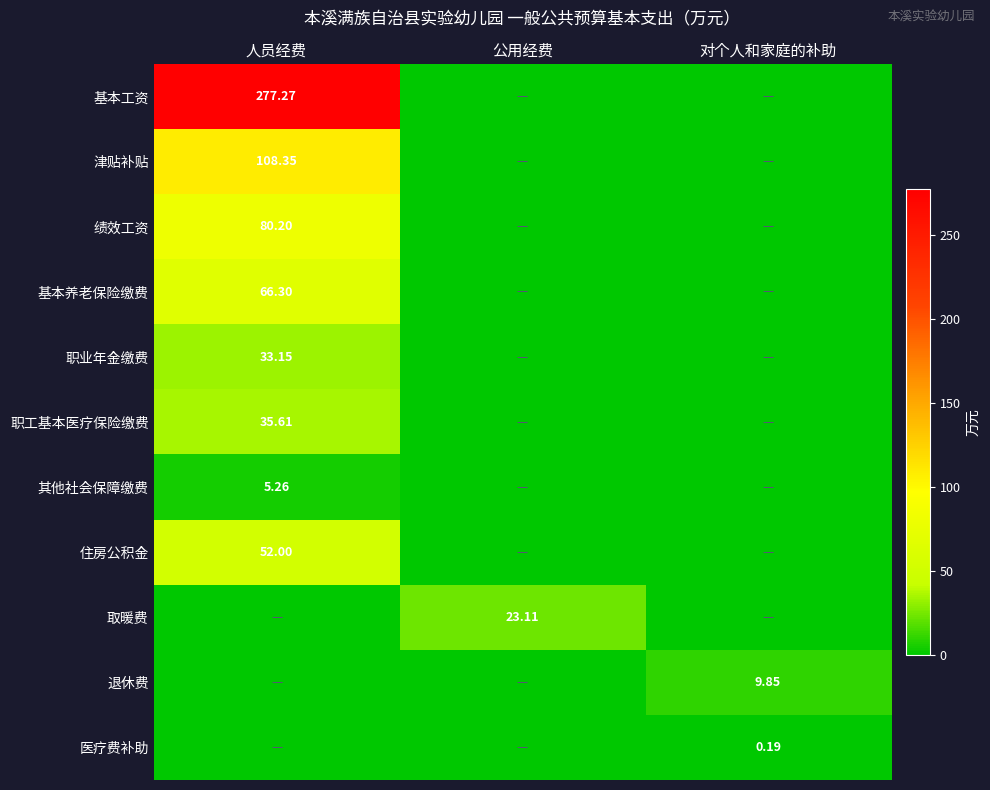

Is the value of 津贴补贴 at 人员经费 greater than the value of 医疗费补助 at 对个人和家庭的补助?

Yes